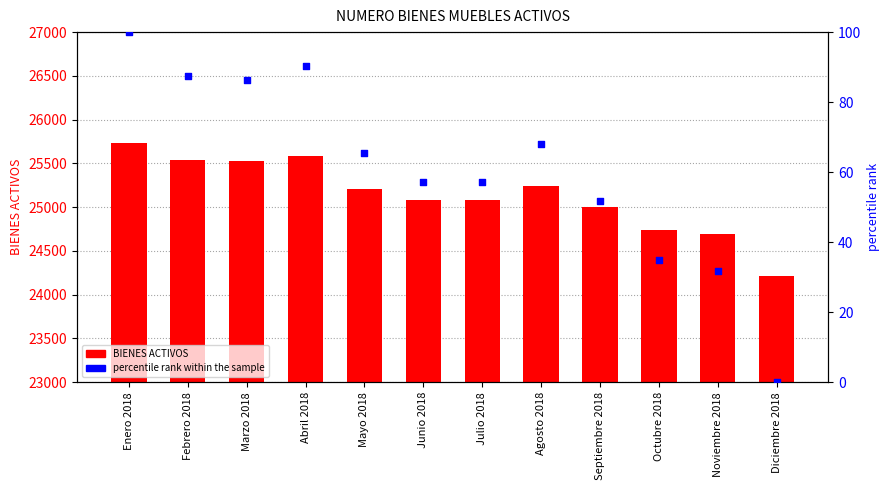

Which series has the largest total across all categories?

BIENES ACTIVOS